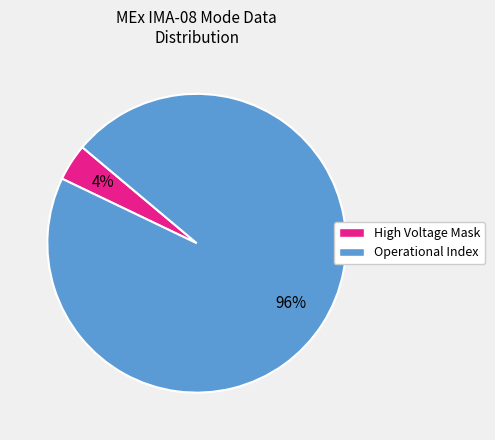

True or false: High Voltage Mask accounts for 10% of the total.

False